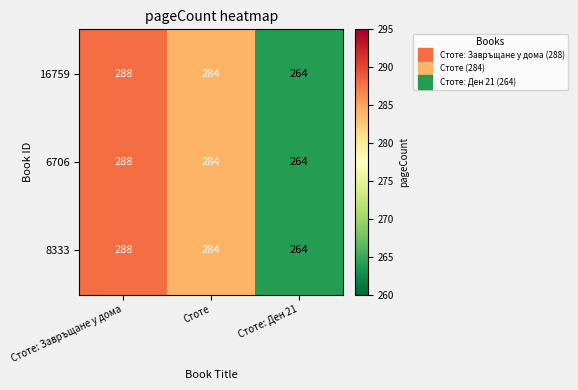

What is the total value across all series at Стоте: Ден 21?

792